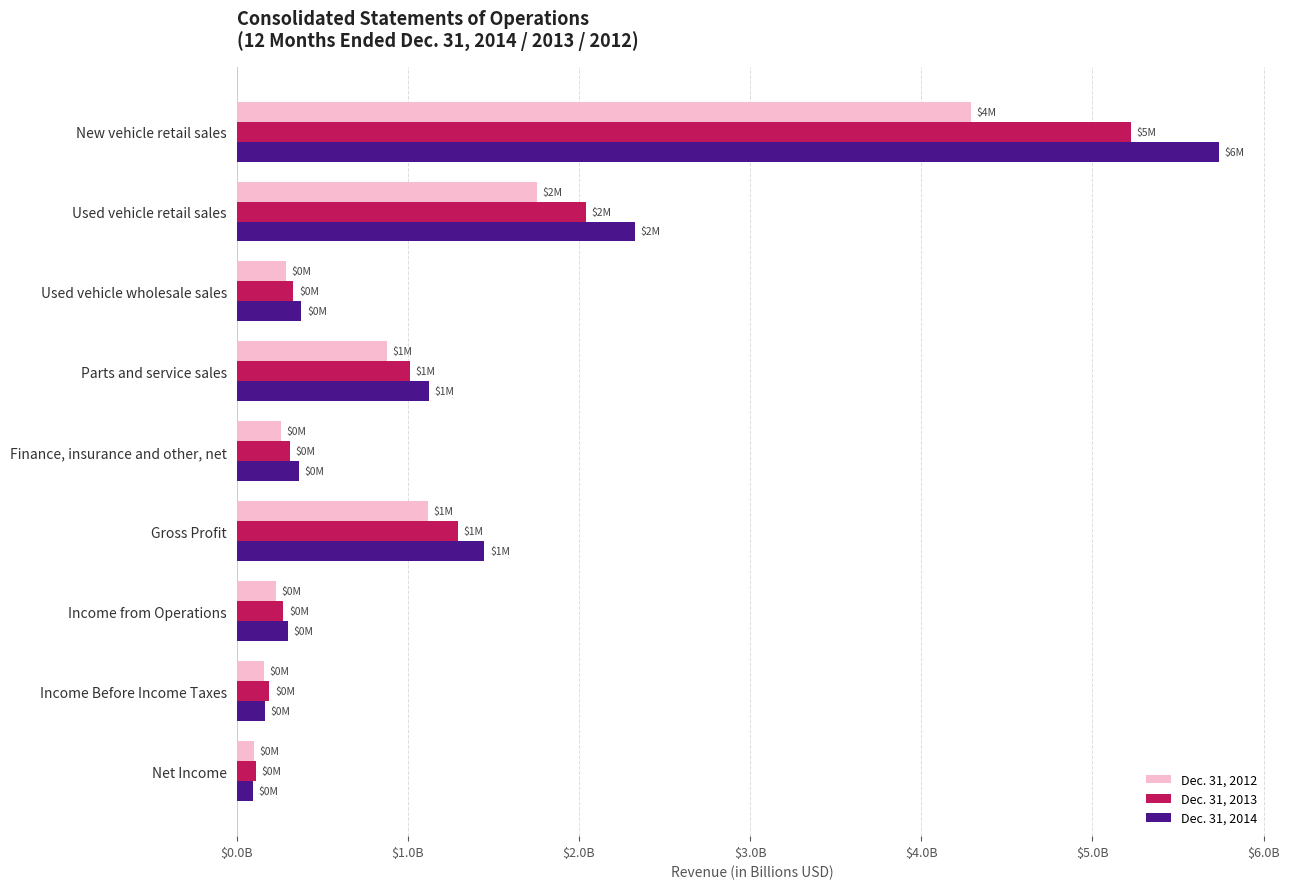

At which label does Dec. 31, 2014 reach its minimum?

Net Income